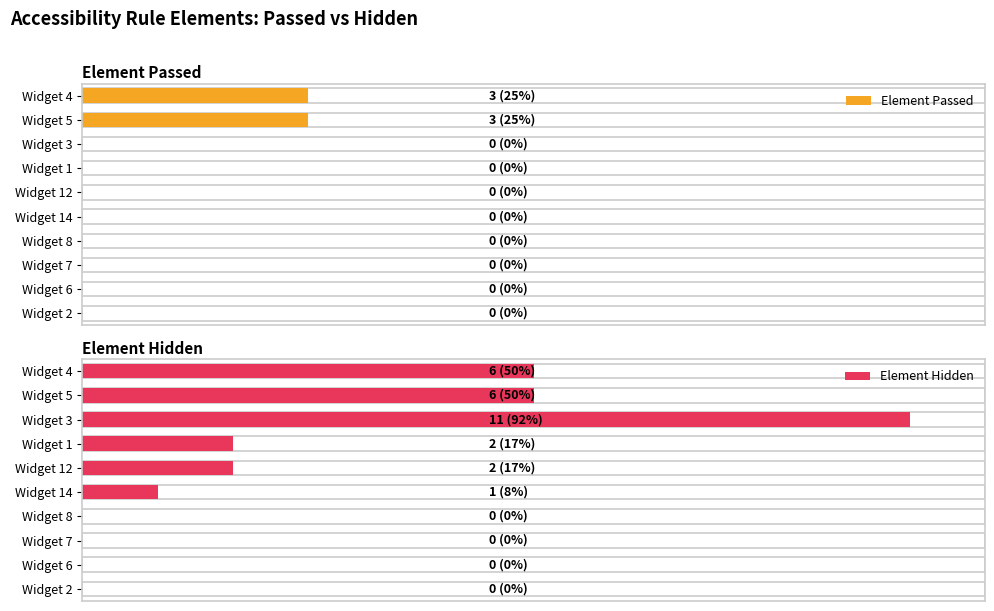

Rank the series by their maximum value, from highest to lowest.

Element Hidden, Element Passed